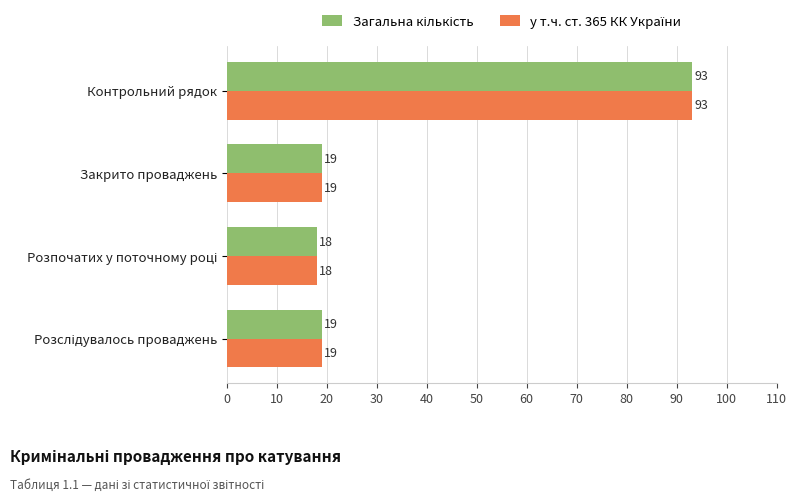

What is the total value across all series at Закрито проваджень?

38